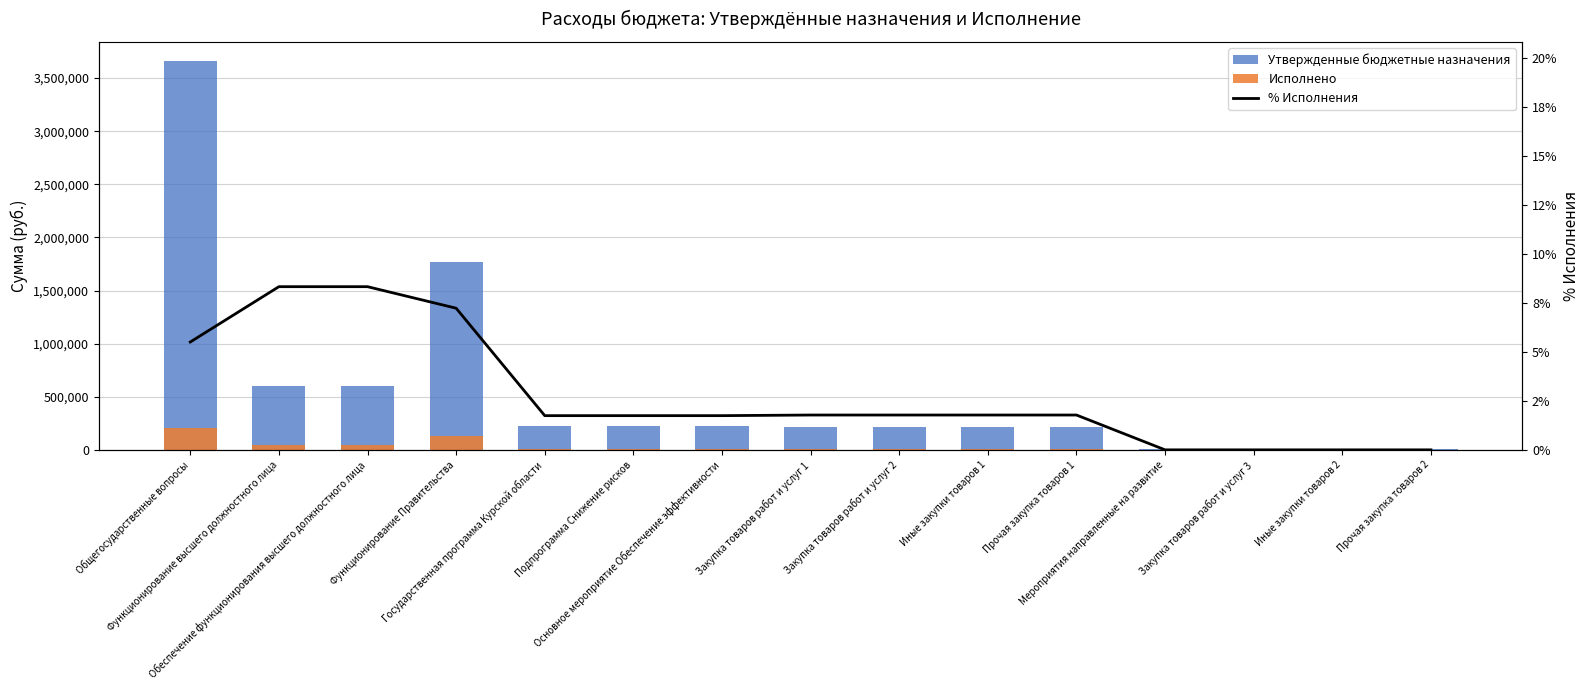

What are all the series names shown in the legend?

Утвержденные бюджетные назначения, Исполнено, % Исполнения